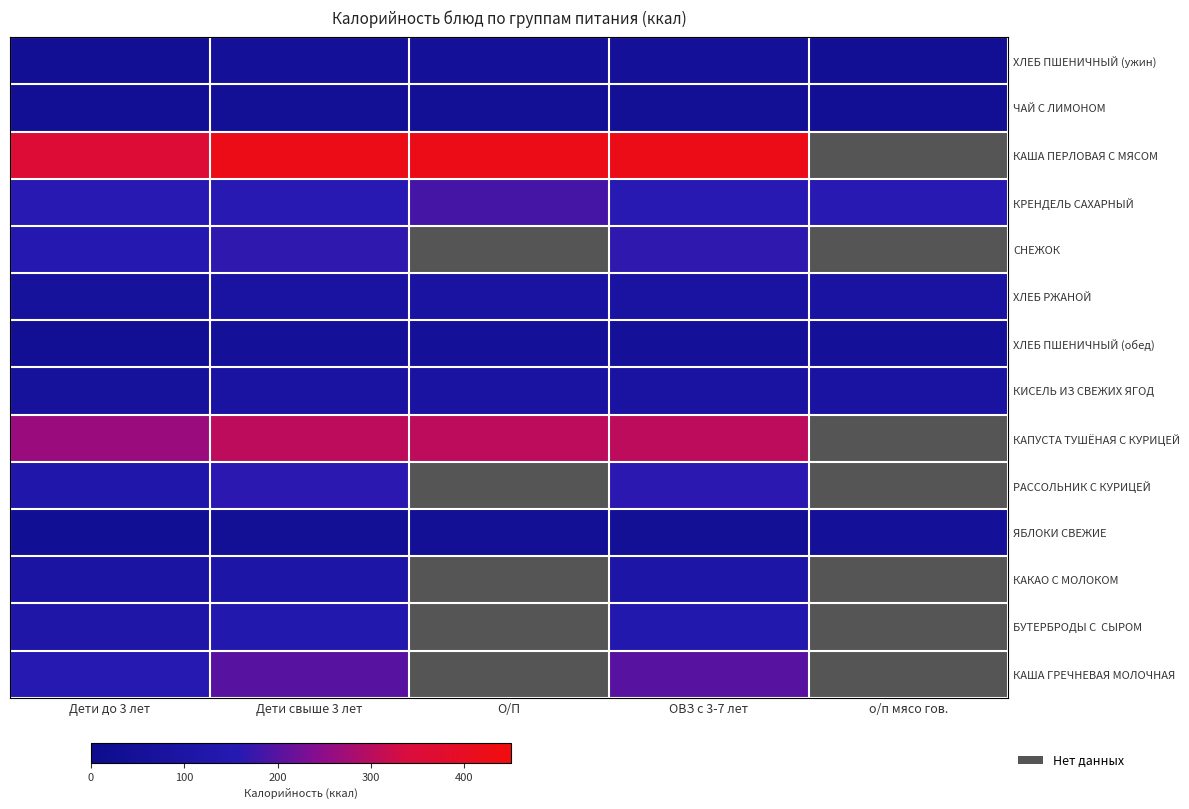

What is the total value across all series at Дети свыше 3 лет?

2019.2